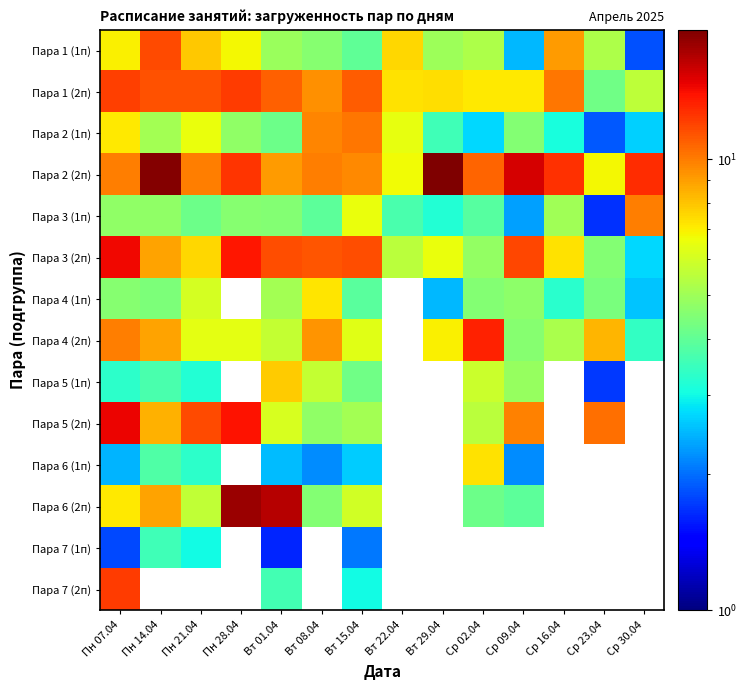

Which series has the largest total across all categories?

Пара 2 (2п)